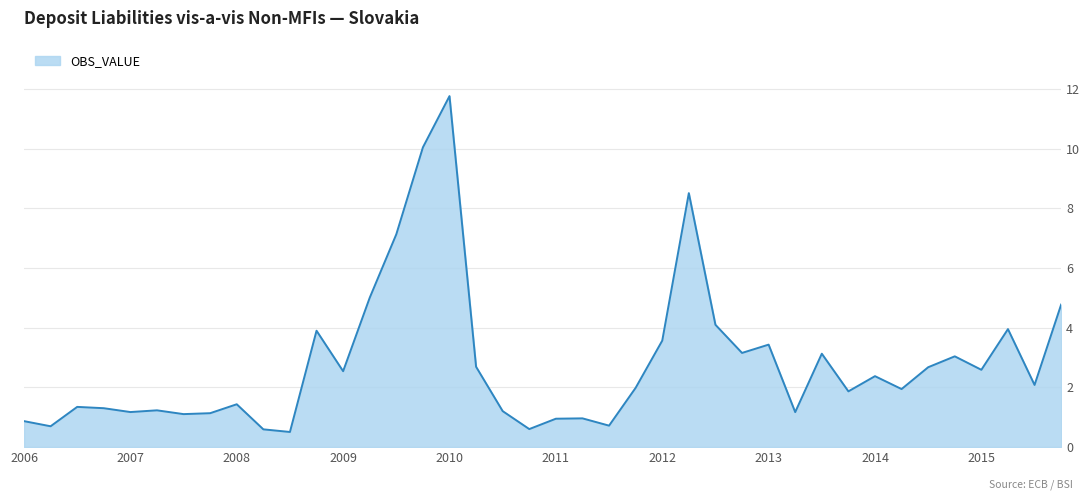

What is the maximum value shown in the chart?

11.8